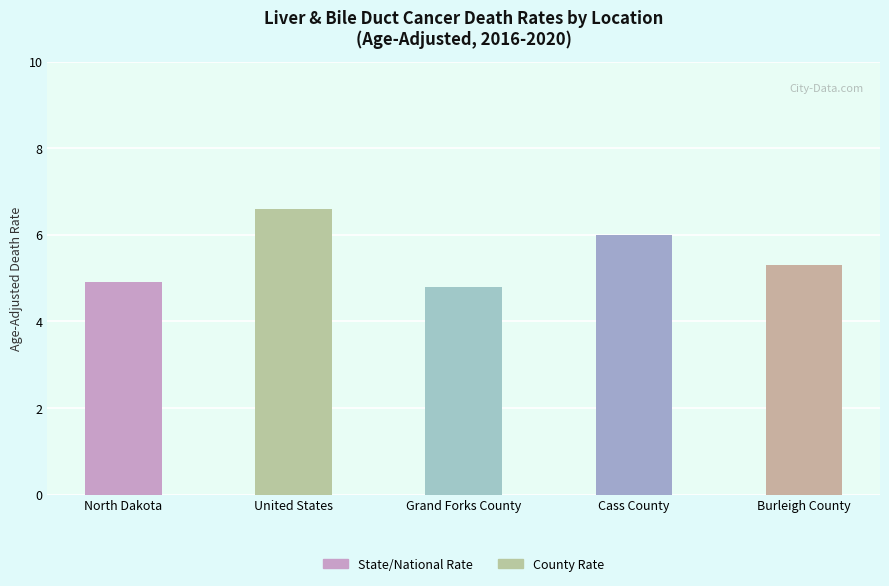

Is it true that the value at United States is 6.6?

True